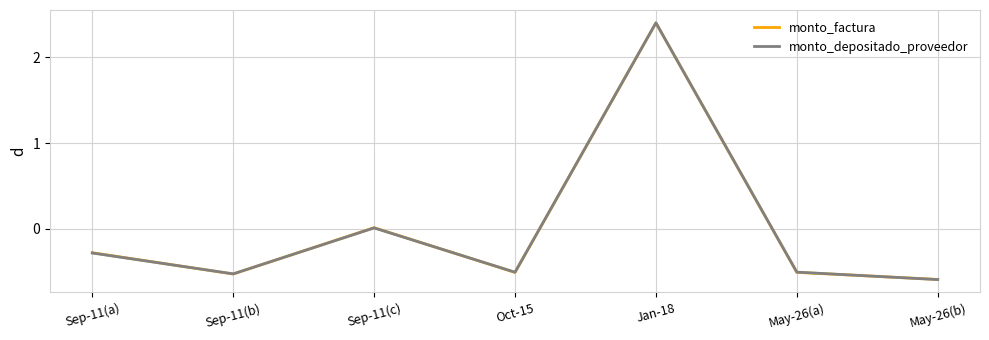

At which category is the sum across all series the highest?

Jan-18